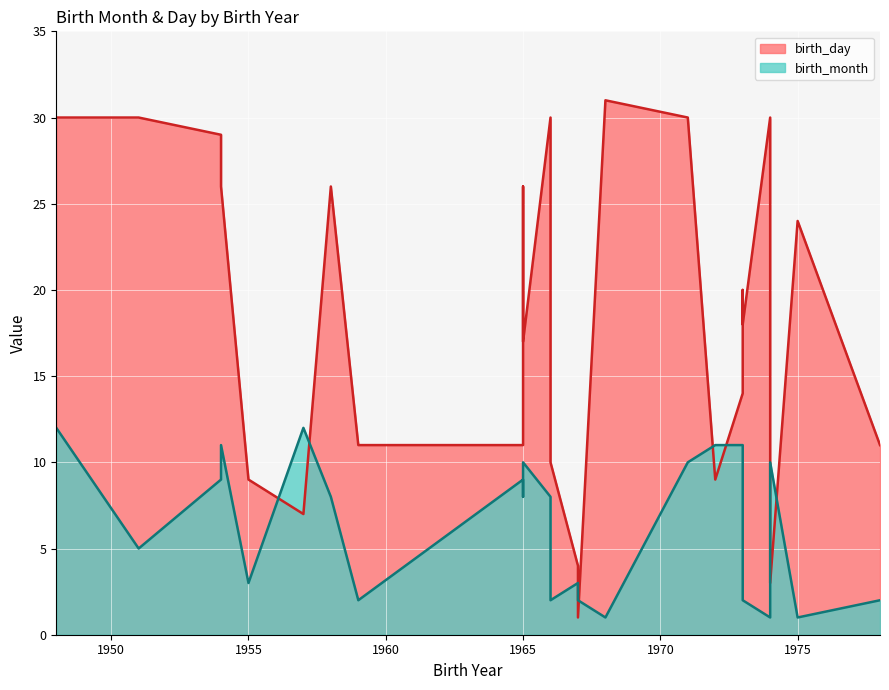

What is the total value across all series at 1966?

38